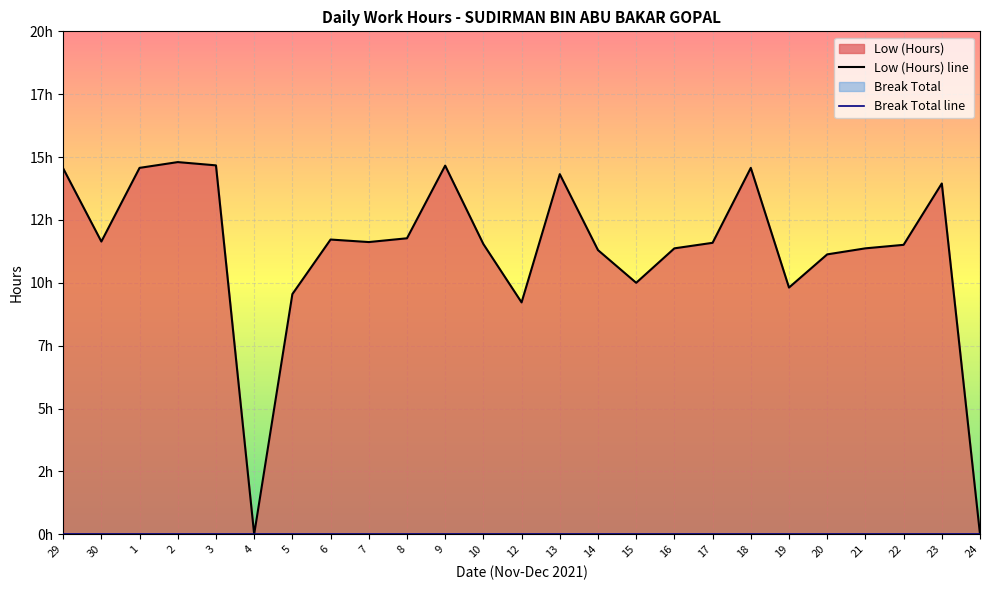

What is the difference between the maximum and minimum values?

14.8